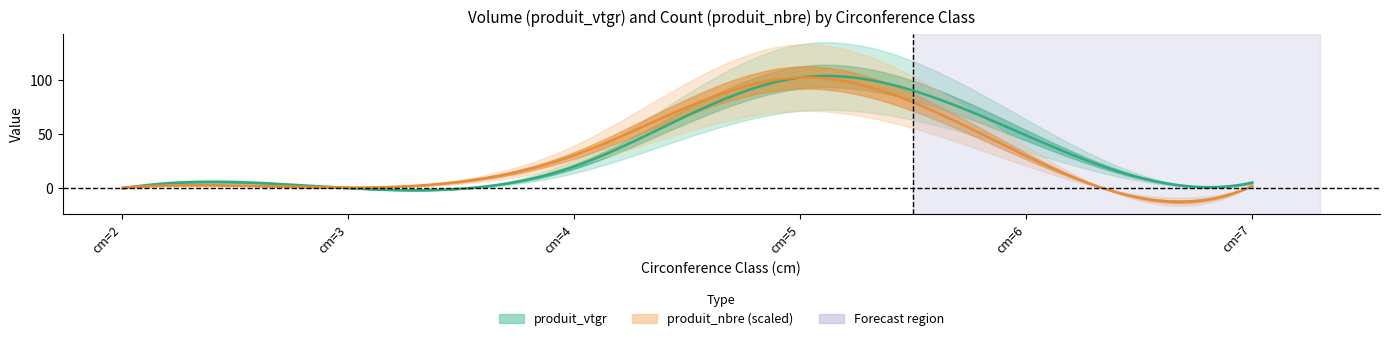

Which label corresponds to the largest value in the chart?

cm=5